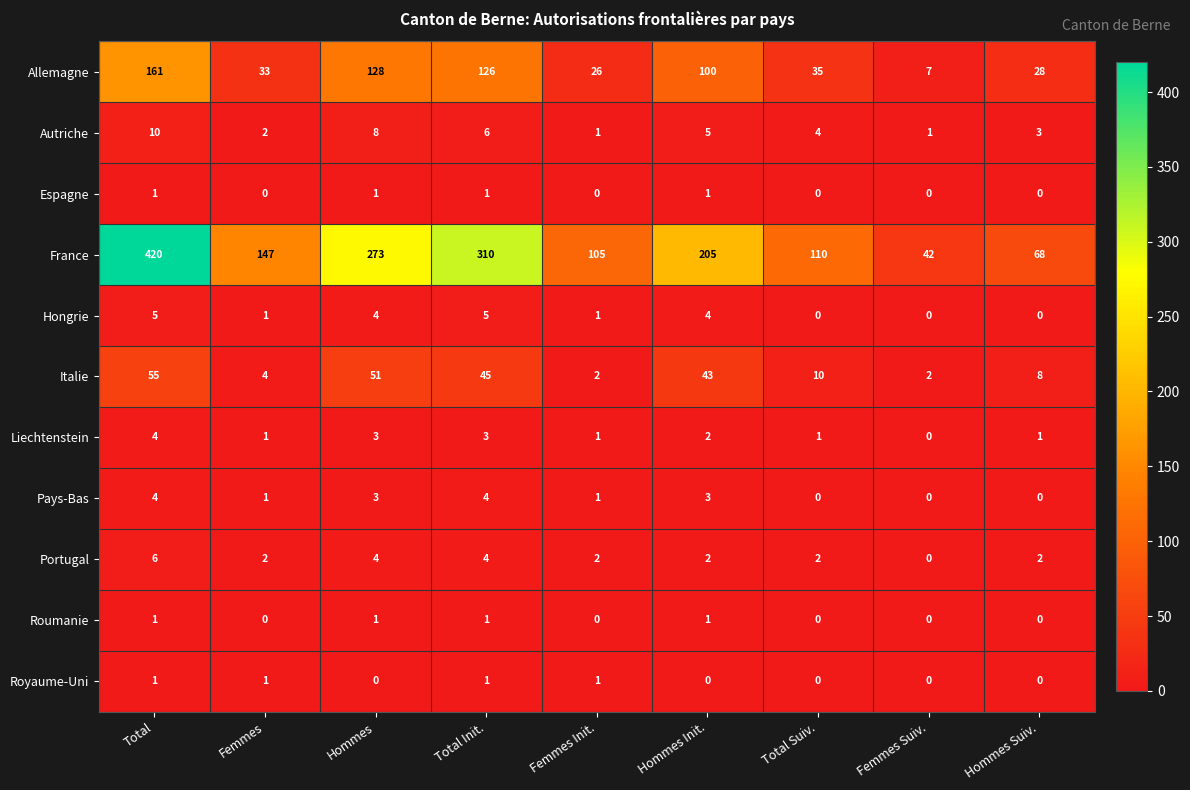

Which series has the widest spread of values?

France